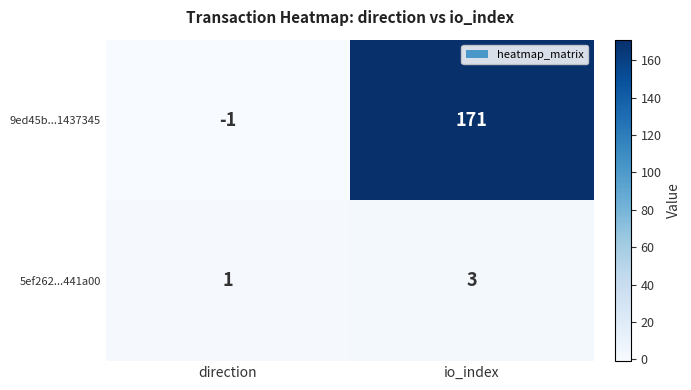

Which category has the highest value across all series?

io_index